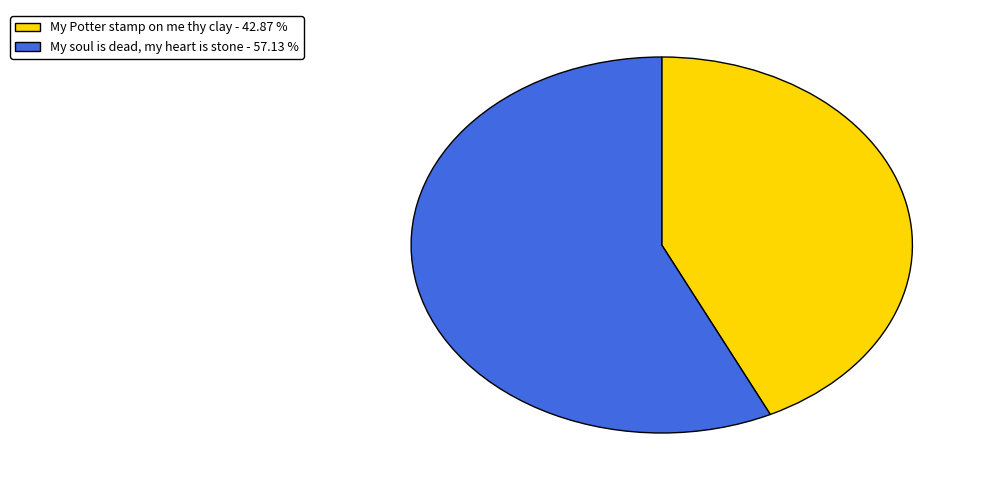

Between My Potter stamp on me thy clay - 42.87 % and My soul is dead, my heart is stone - 57.13 %, which is larger?

My soul is dead, my heart is stone - 57.13 %